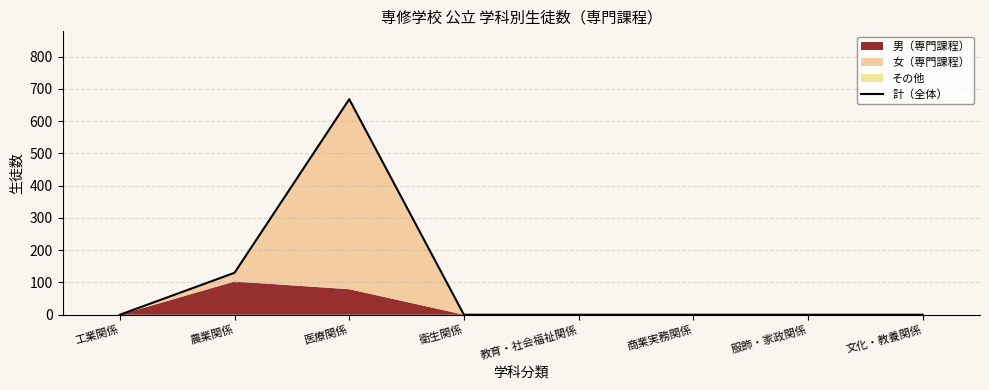

What is the sum of all values?

798